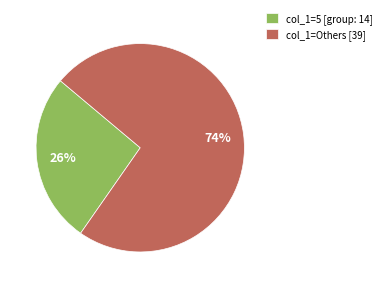

Do col_1=Others [39] and col_1=5 [group: 14] together represent more than half of the pie?

Yes